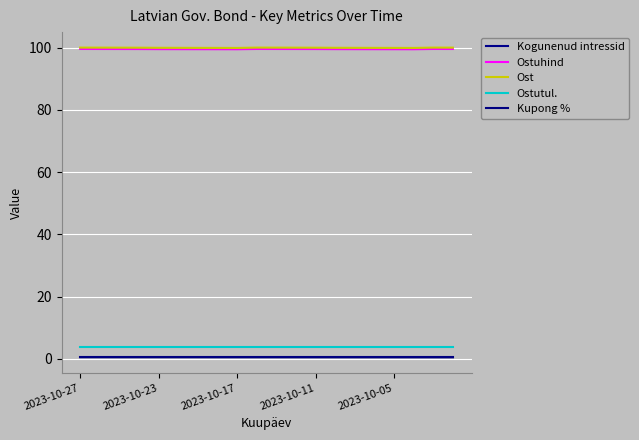

Count the number of categories in the chart.

20